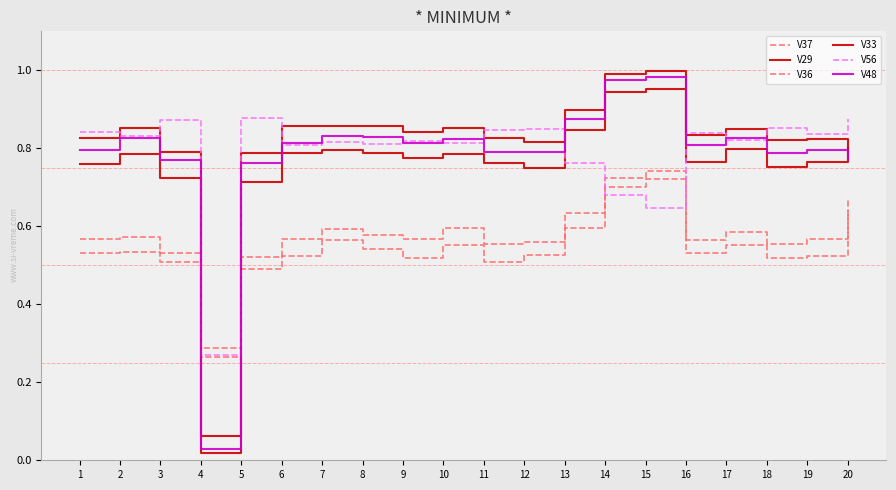

True or false: V56 has a value of 0.8 at 7.

True